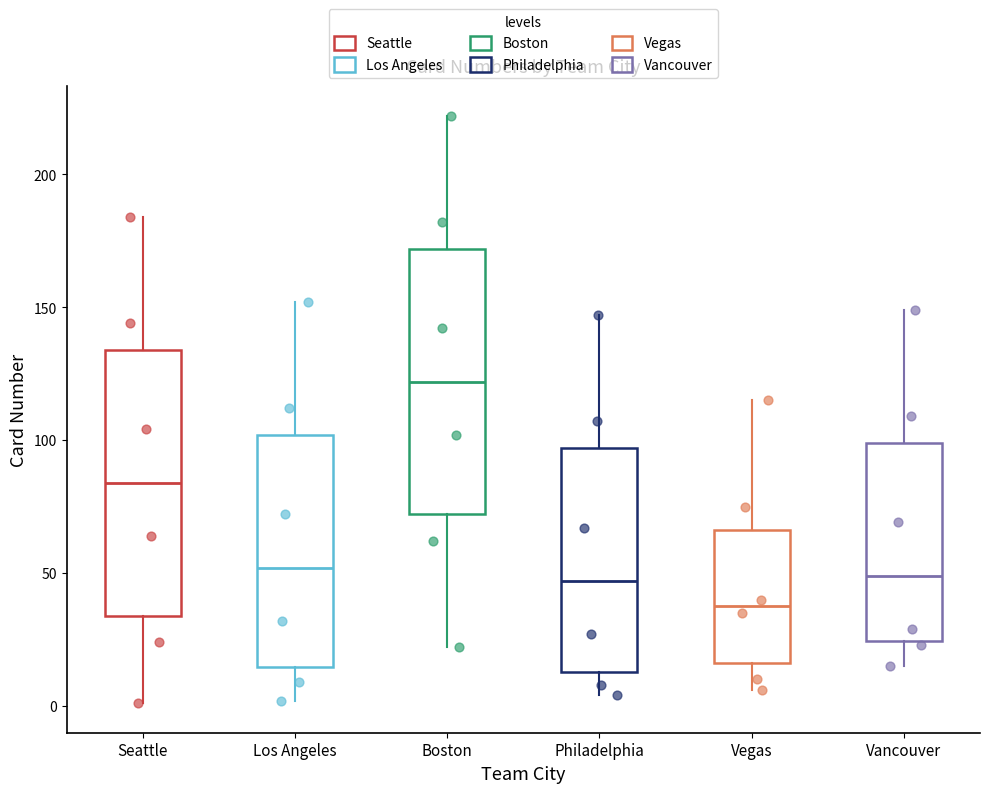

Where does the median line of the box for Seattle sit on the y-axis? The values are not printed on the chart, so give them approximately, as read against the axis.

85